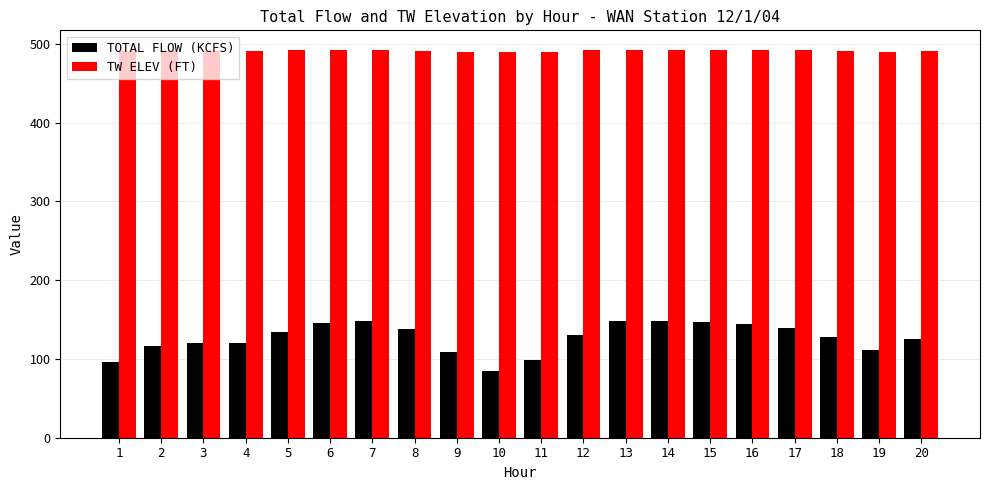

What is the spread (max minus min) of values at 6?

347.2